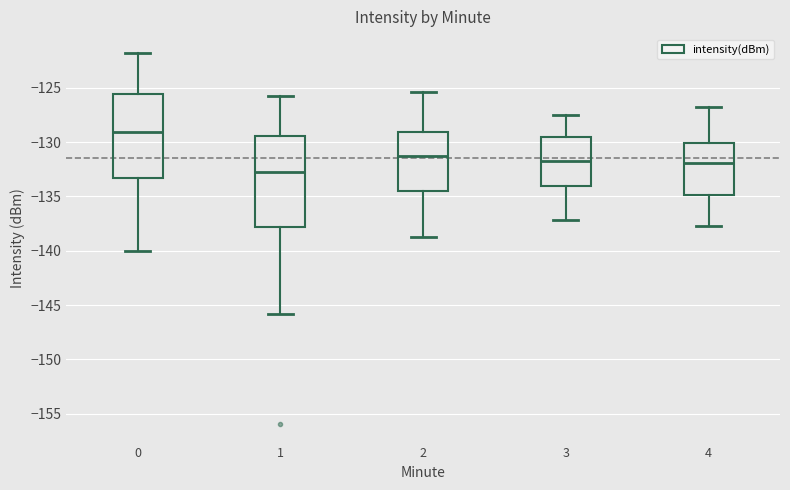

Reading left to right, transcribe this box plot: for each box, give where its median line is, the range the box spans, and where its two whiskers end, as read against the y-axis. The values are not printed on the chart, so give them approximately, as read against the axis.

0: median -129.0, box -133.5 to -125.5, whiskers -140.0 to -122.0
1: median -132.5, box -138.0 to -129.5, whiskers -146.0 to -126.0
2: median -131.5, box -134.5 to -129.0, whiskers -138.5 to -125.5
3: median -131.5, box -134.0 to -129.5, whiskers -137.0 to -127.5
4: median -132.0, box -135.0 to -130.0, whiskers -137.5 to -127.0